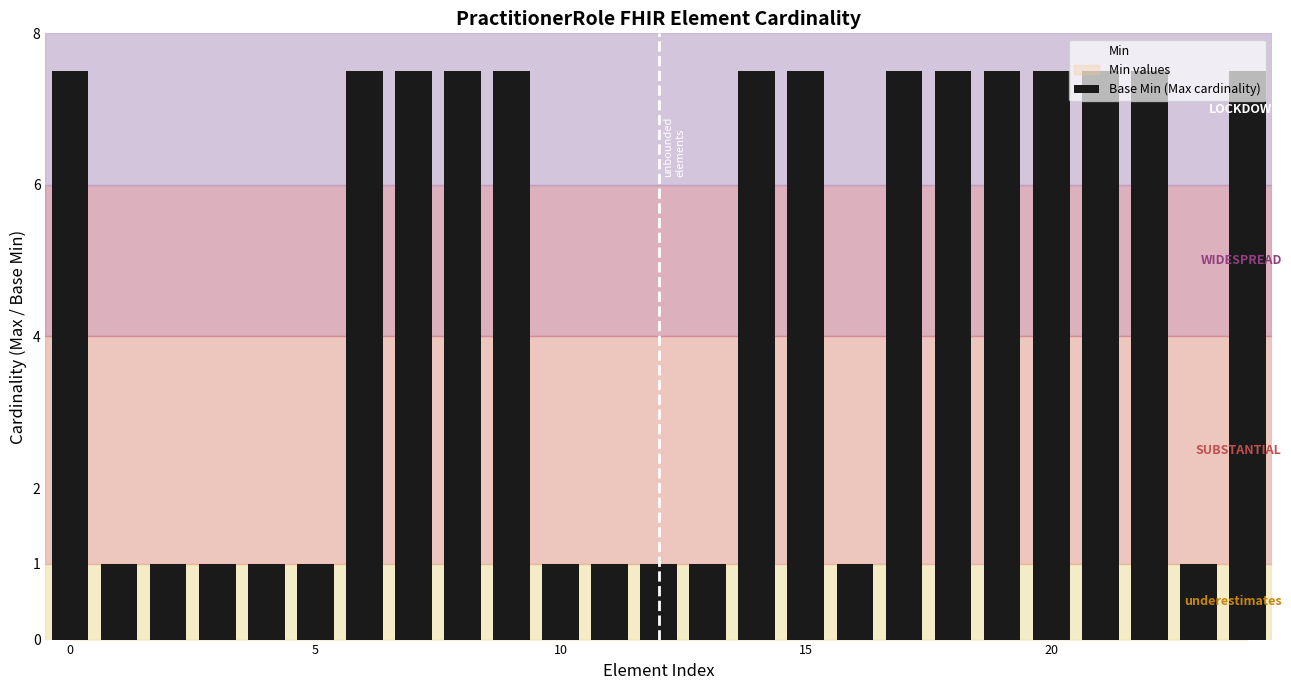

What is the difference between the second highest and minimum values?

6.5